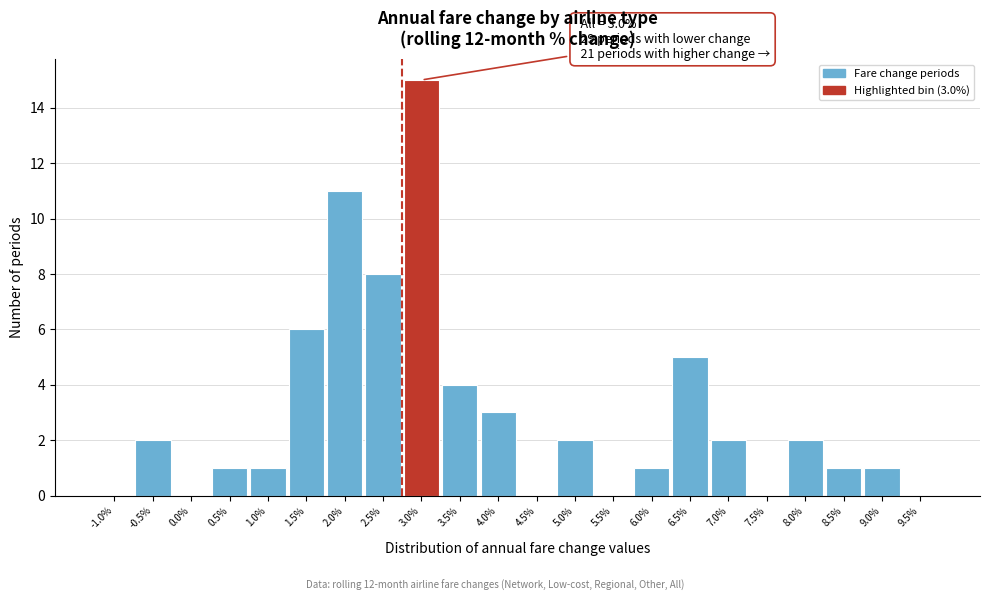

Reading left to right, extract all data points from this chart.

-1.0%=0	-0.5%=2	0.0%=0	0.5%=1	1.0%=1	1.5%=6	2.0%=11	2.5%=8	3.0%=15	3.5%=4	4.0%=3	4.5%=0	5.0%=2	5.5%=0	6.0%=1	6.5%=5	7.0%=2	7.5%=0	8.0%=2	8.5%=1	9.0%=1	9.5%=0